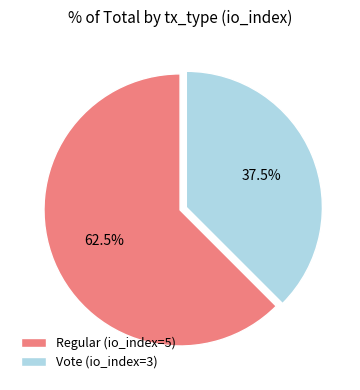

Count the number of slices in the pie.

2